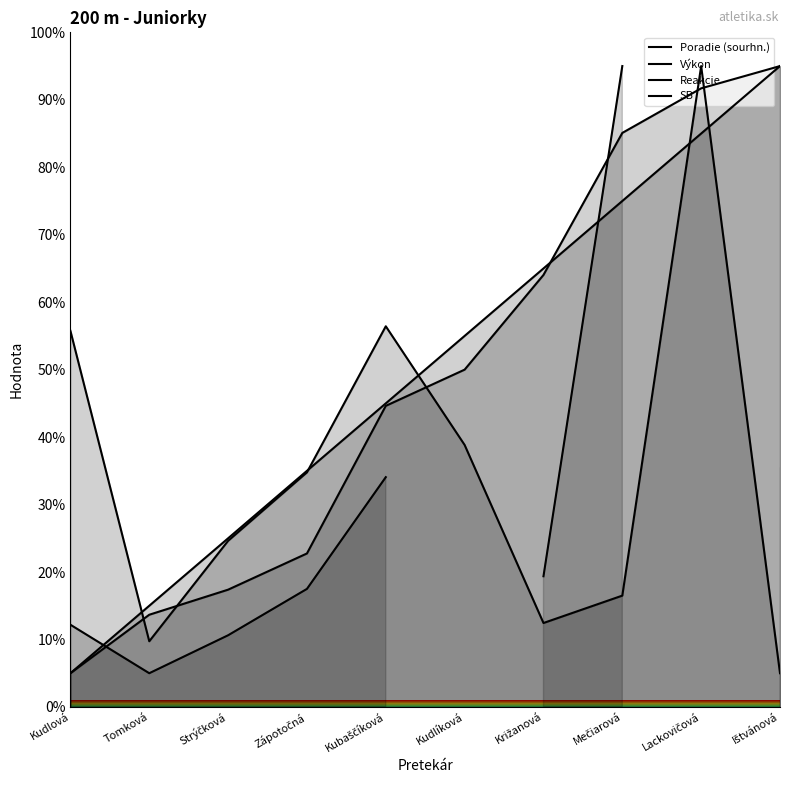

Which category has the lowest value across all series?

Kudlová